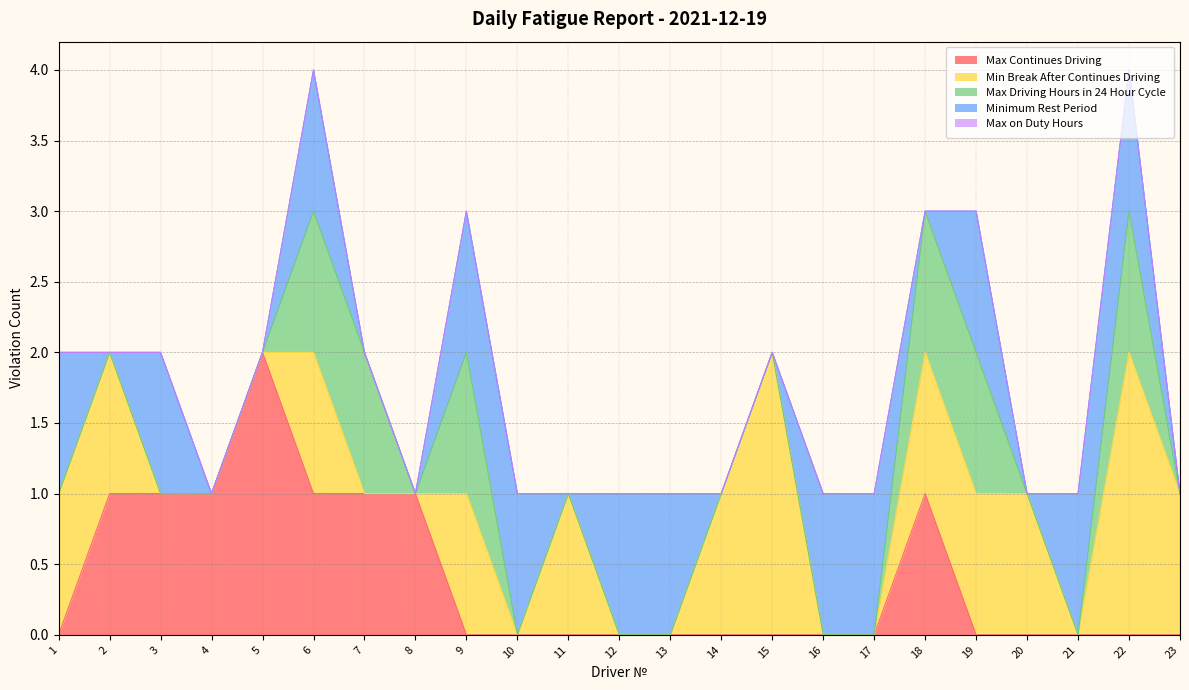

How many lines are shown in the chart?

5